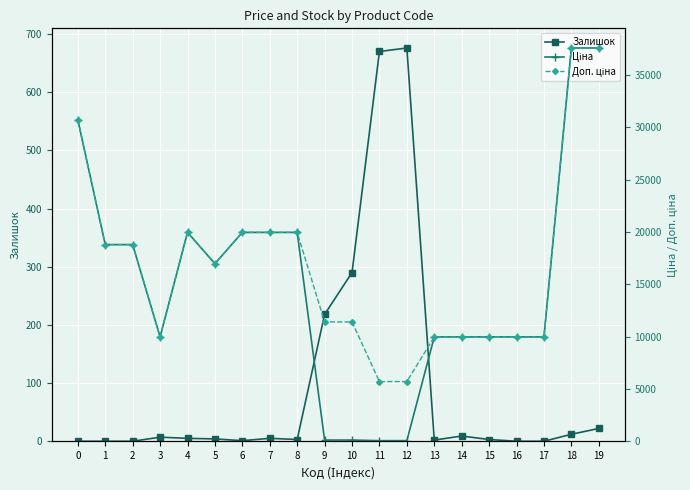

What is the difference between the Доп. ціна values at 15 and 6?

9989.2